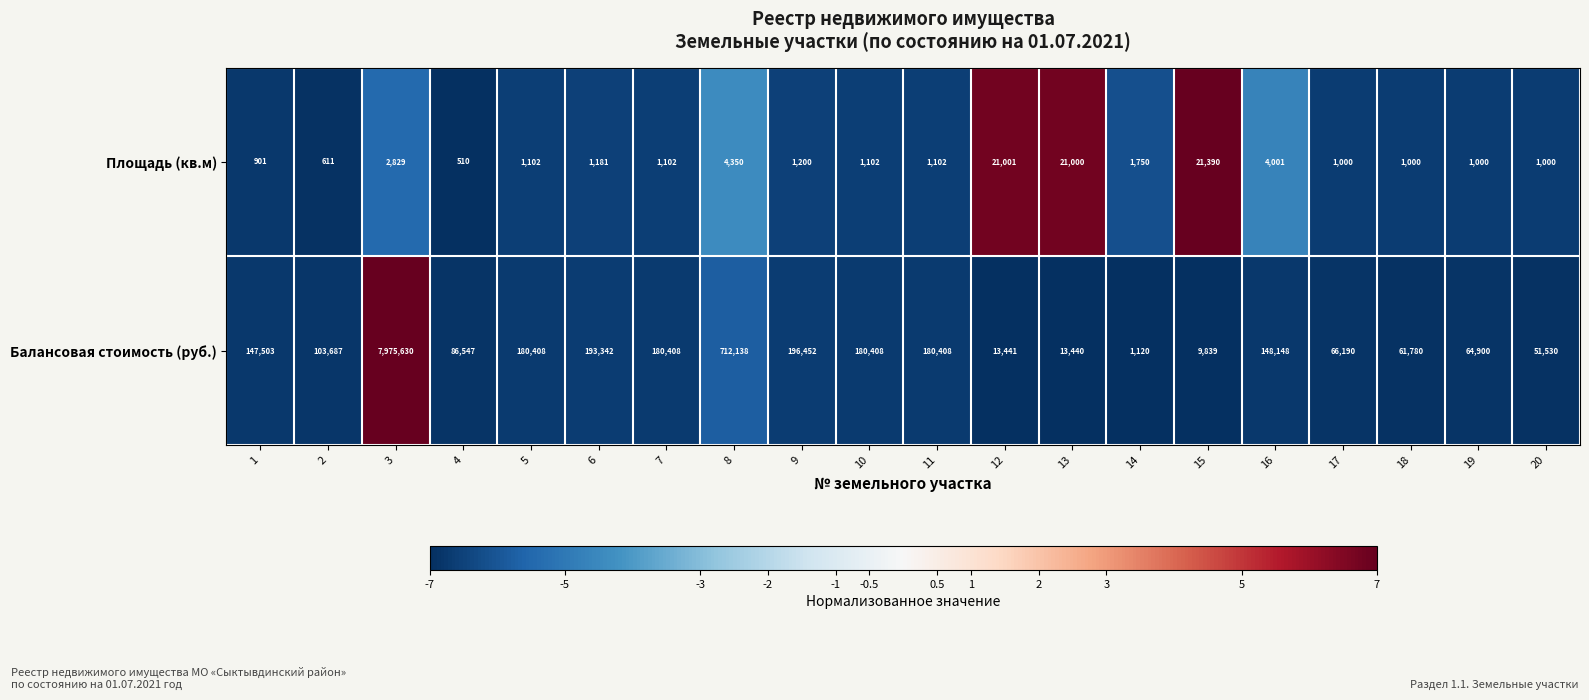

Rank the series at 20 from highest to lowest value.

Балансовая стоимость (руб.), Площадь (кв.м)